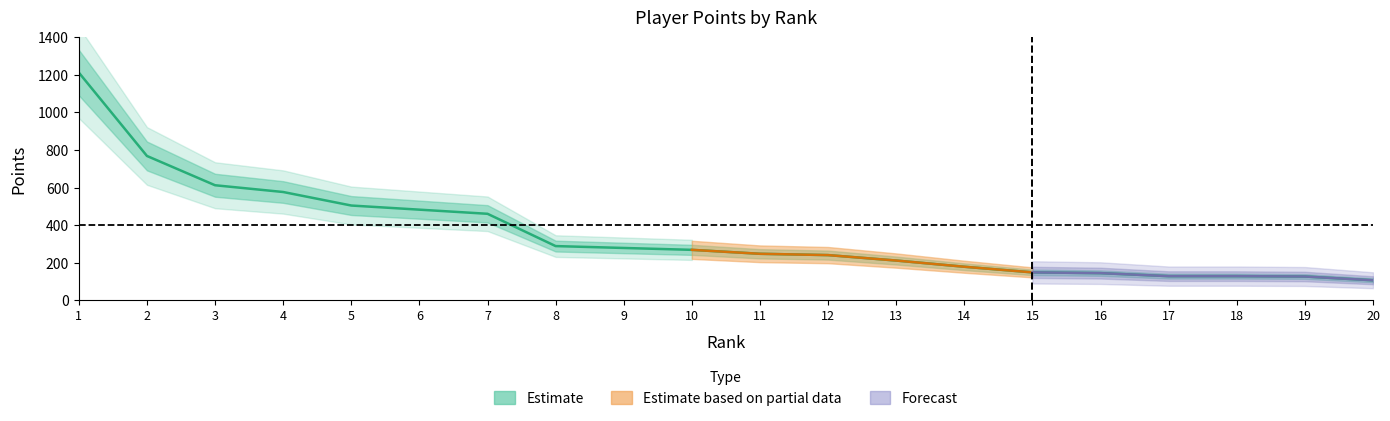

What value does the data have at 13, to the nearest 100?

200